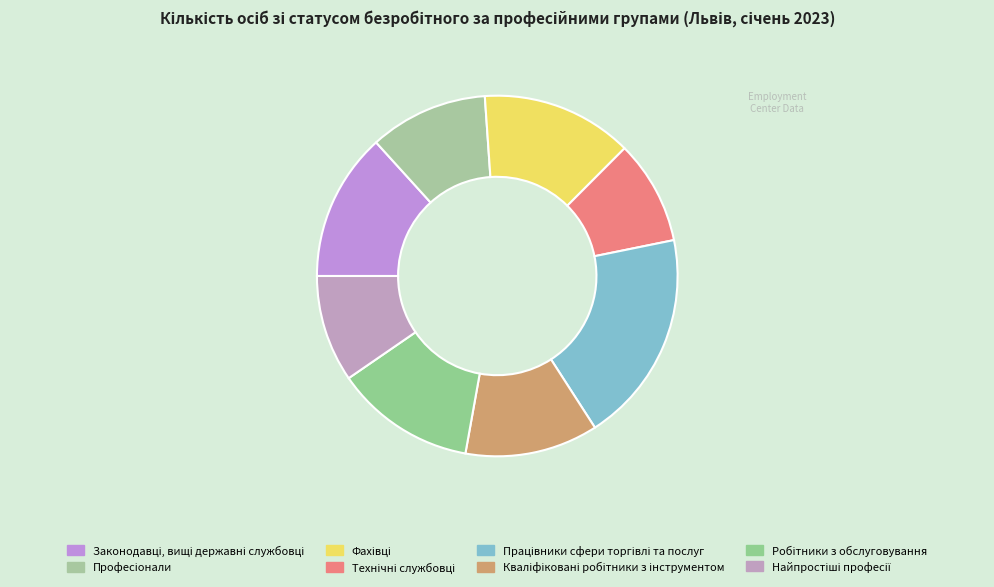

Is it true that Технічні службовці is 9% of the pie?

True